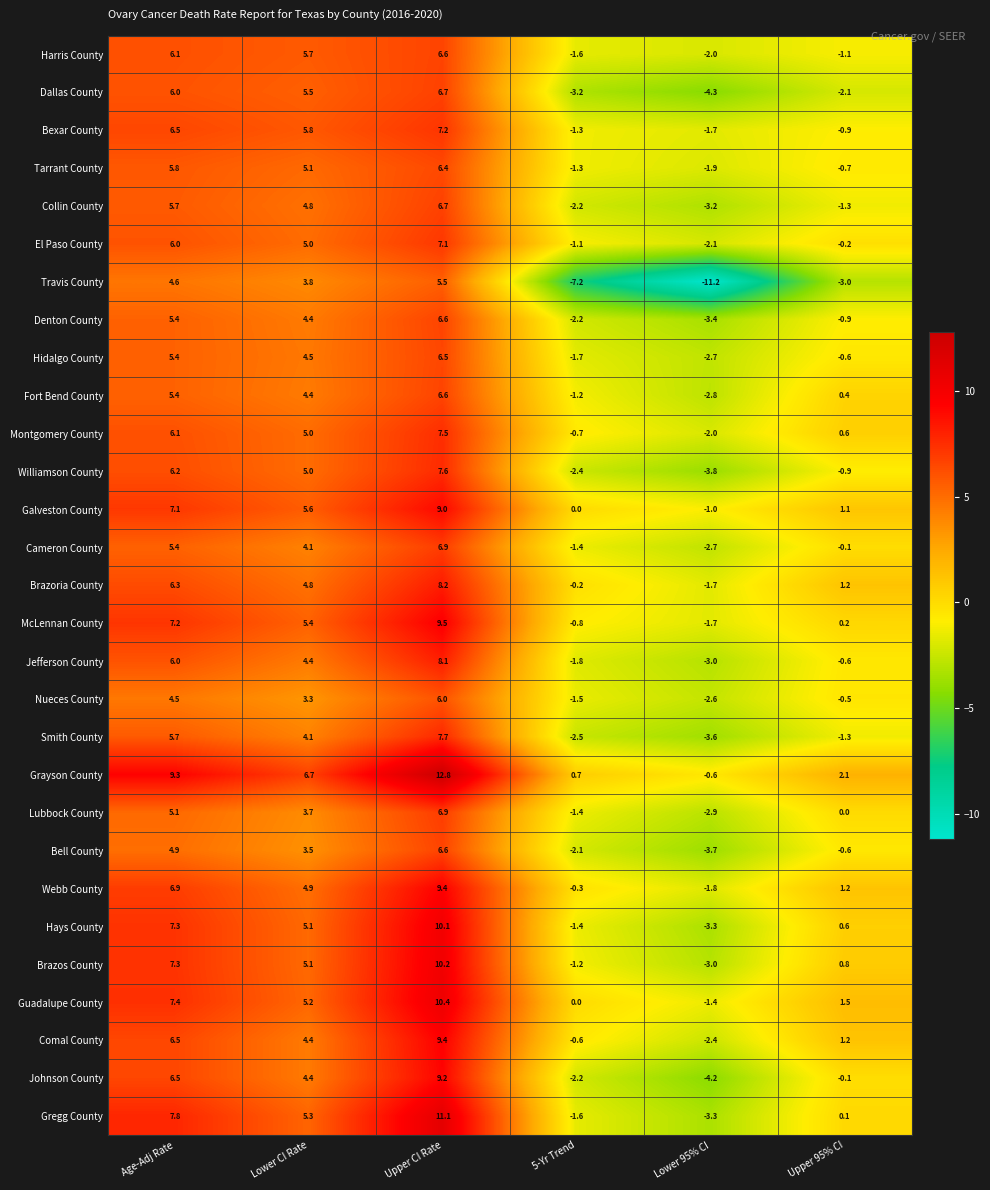

List the labels in order of Collin County value, largest first.

Upper CI Rate, Age-Adj Rate, Lower CI Rate, Upper 95% CI, 5-Yr Trend, Lower 95% CI